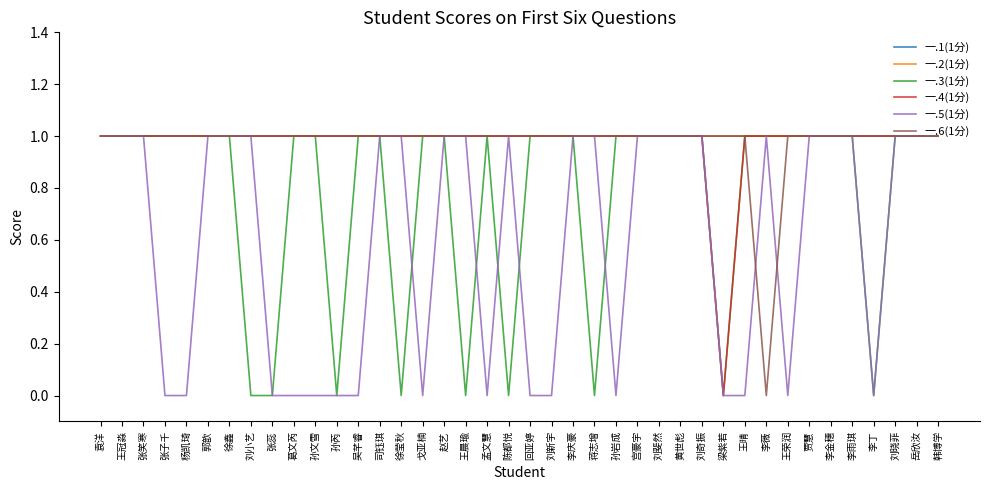

Does the chart display data point markers on the line(s)?

No